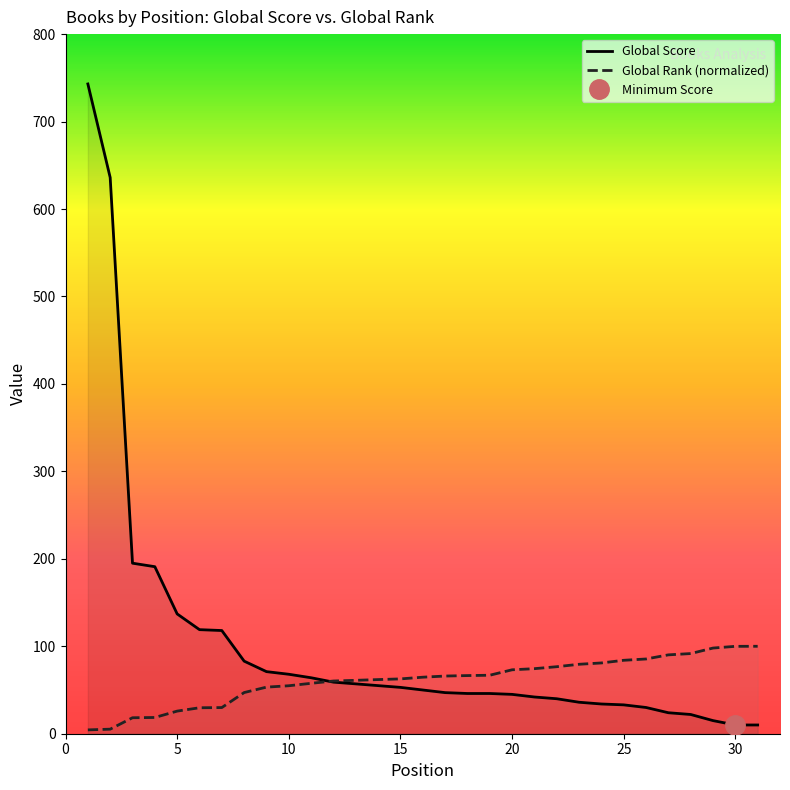

True or false: Global Rank (normalized) has a value of 170.3 at 30.

False